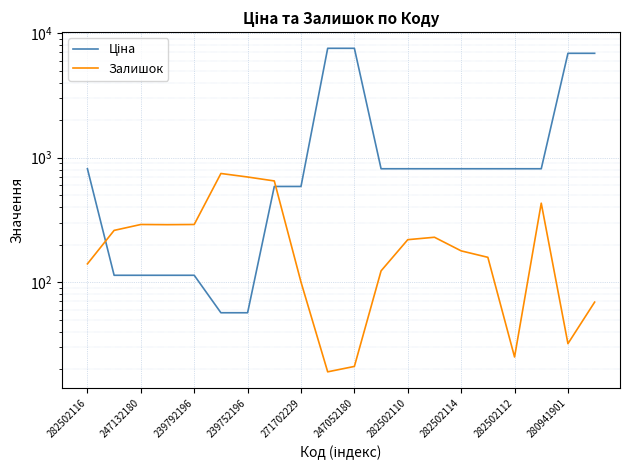

Which series has the widest spread of values?

Ціна